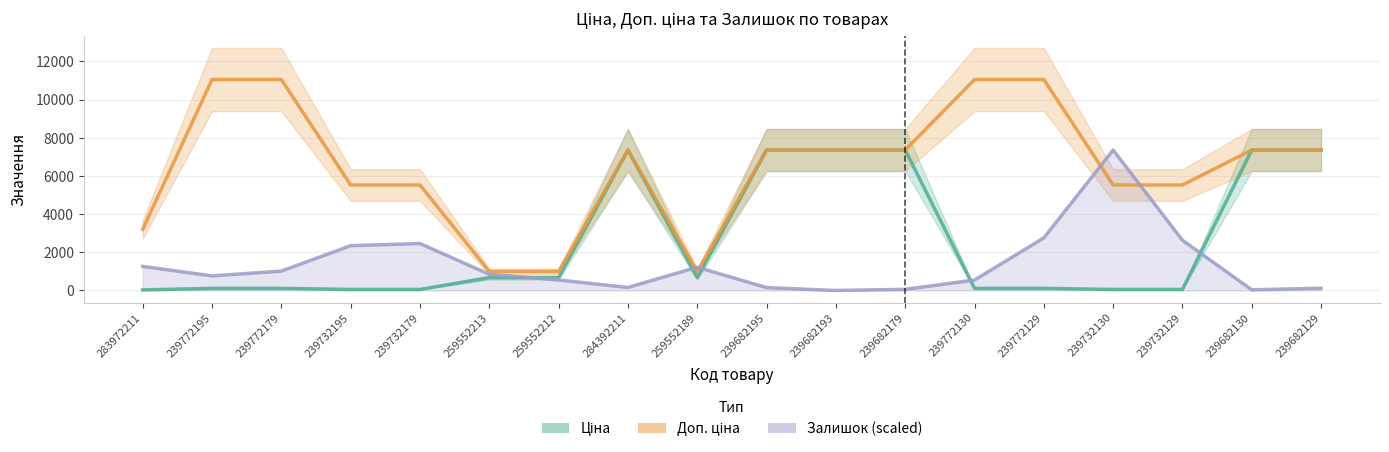

At which label does Доп. ціна first exceed 7360?

239772195